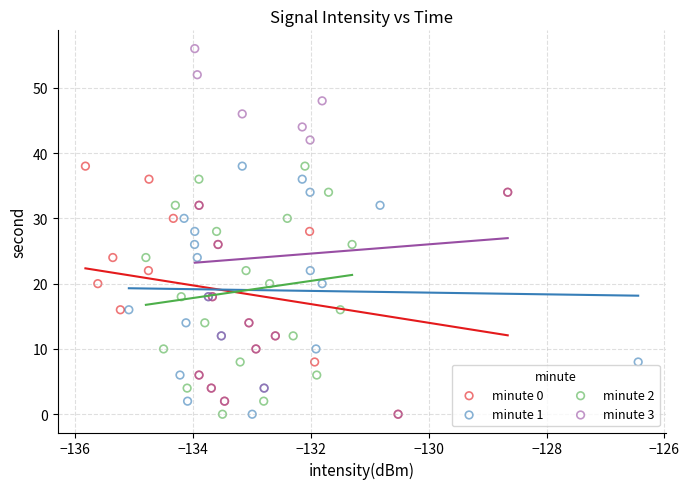

Which series has the largest Y range (max minus min)?

minute 3